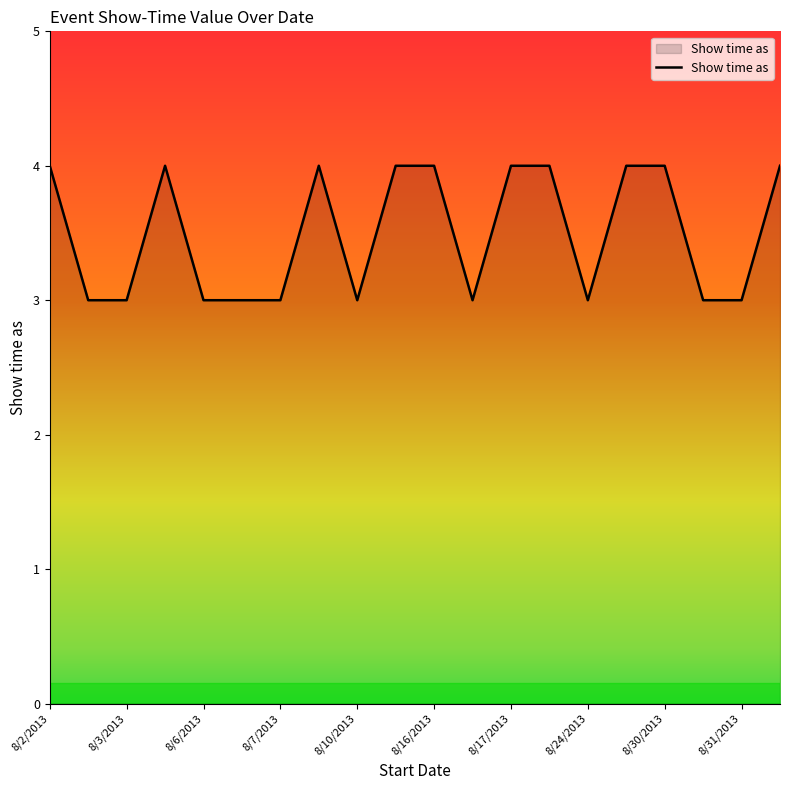

What is the maximum value shown in the chart?

4